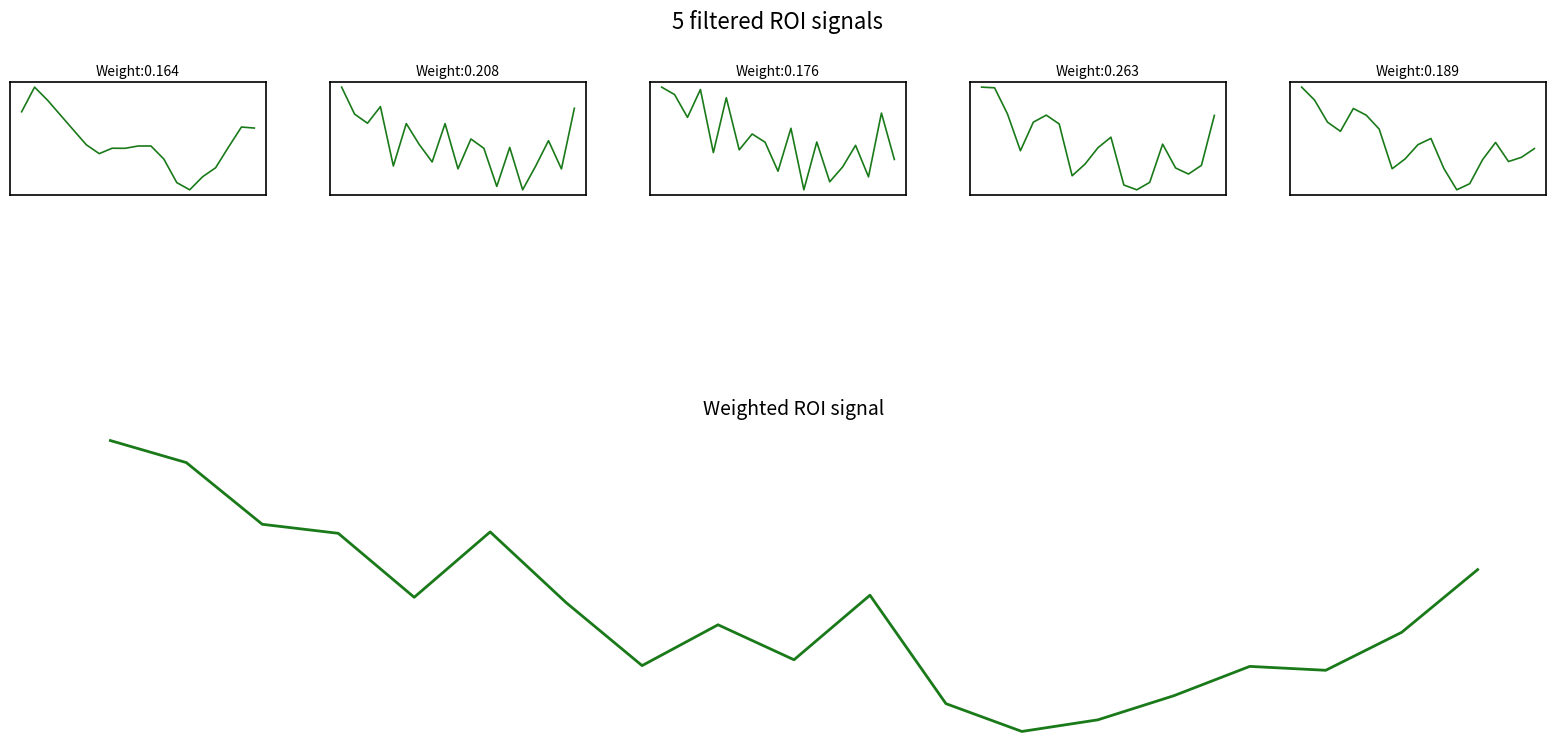

Between which two adjacent categories do ROI 1 and ROI 4 first intersect?

0 and 1